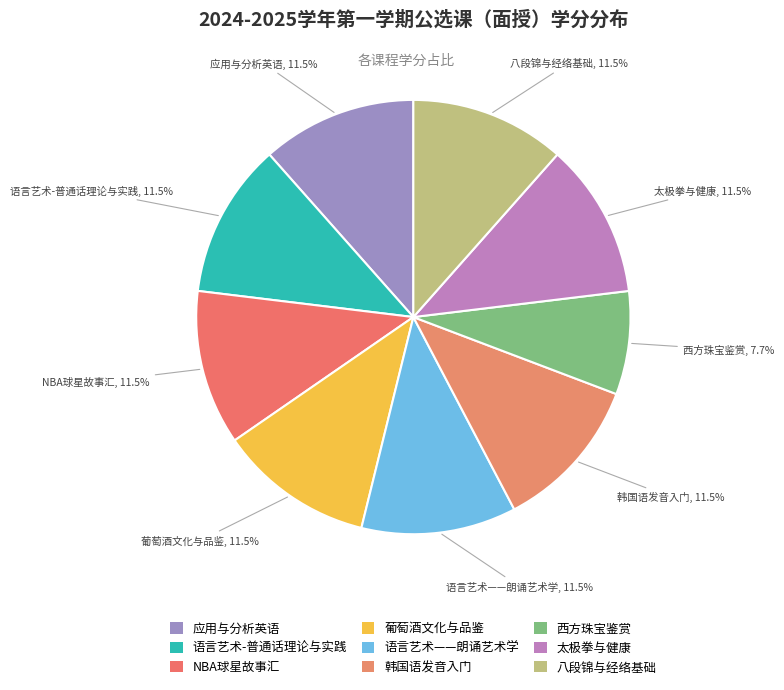

Count the number of slices in the pie.

9